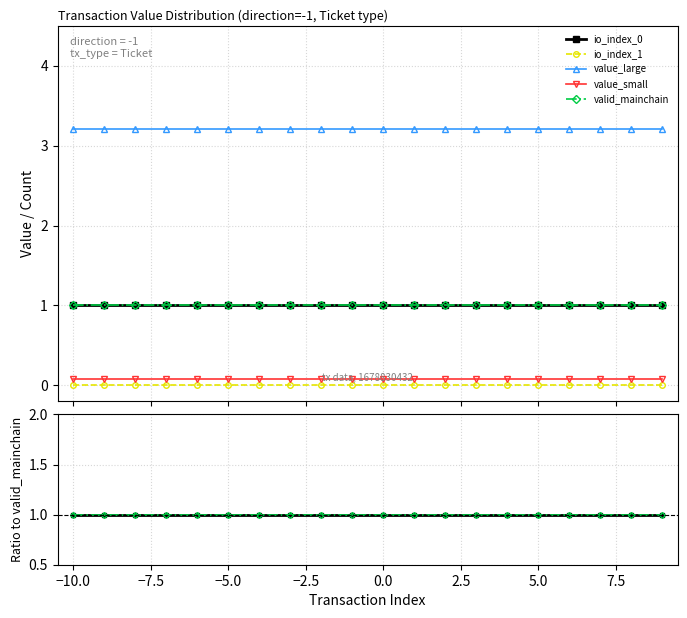

The value of valid_mainchain at 7.5 is 1.3. True or false?

False